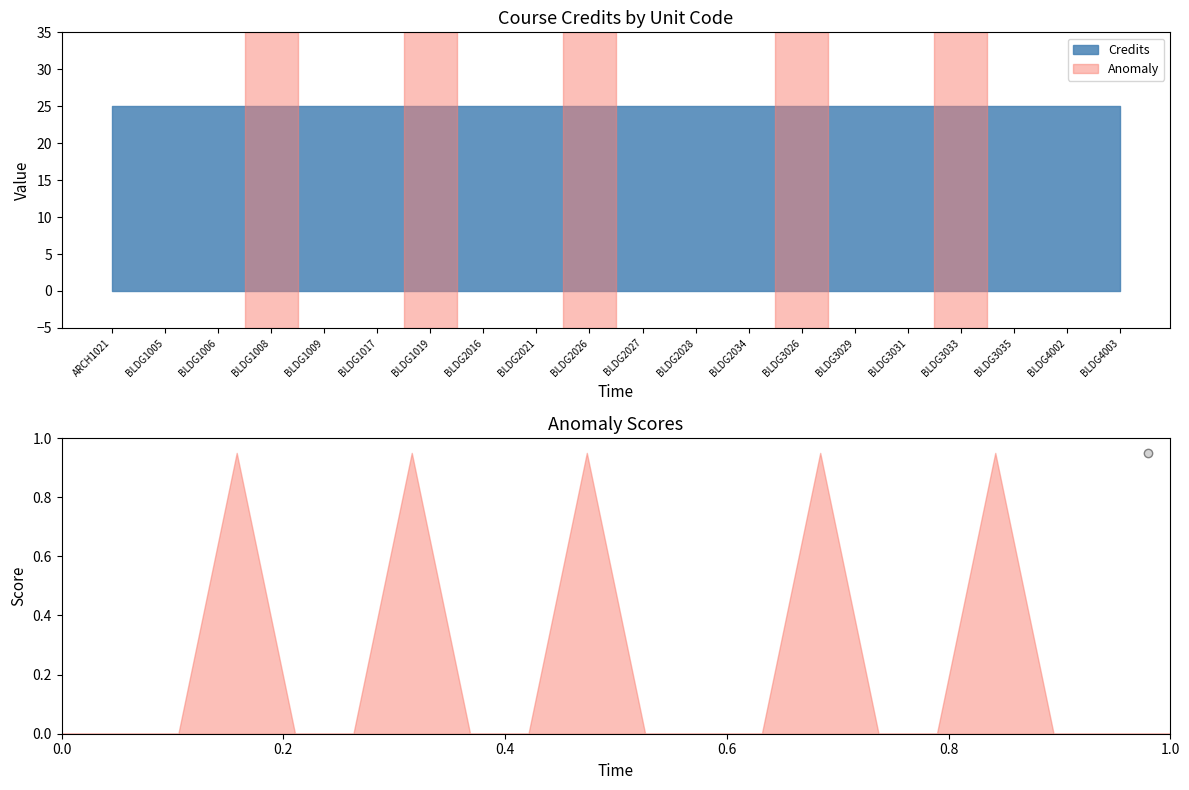

What is the total value across all series at BLDG3026?

26